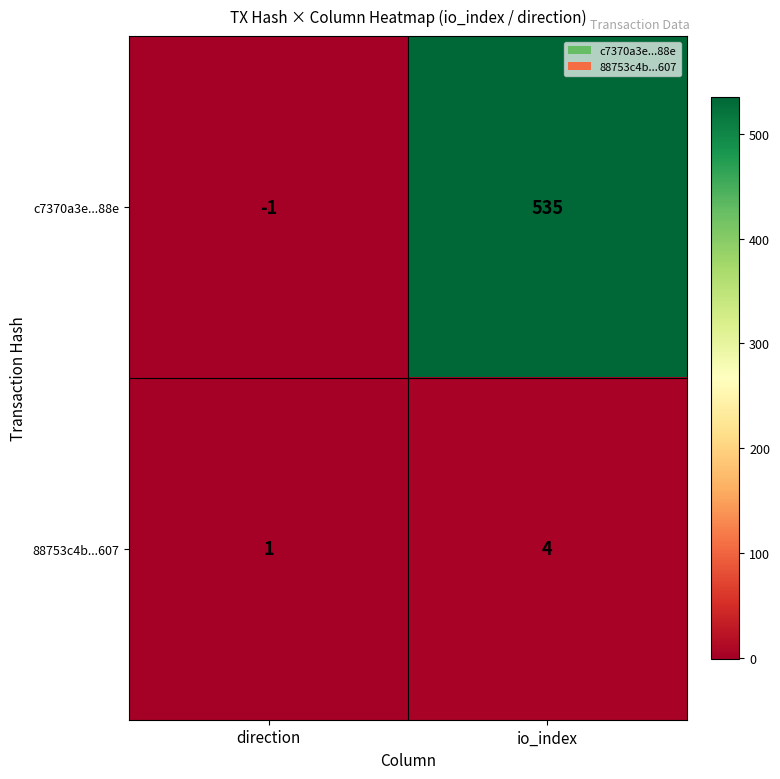

Is it true that 88753c4b...607 equals 7 at io_index?

False